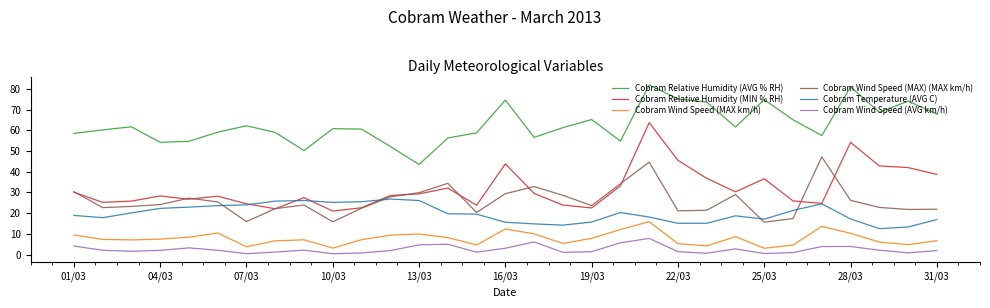

What is the highest value of the Cobram Relative Humidity (MIN % RH) series?

63.7